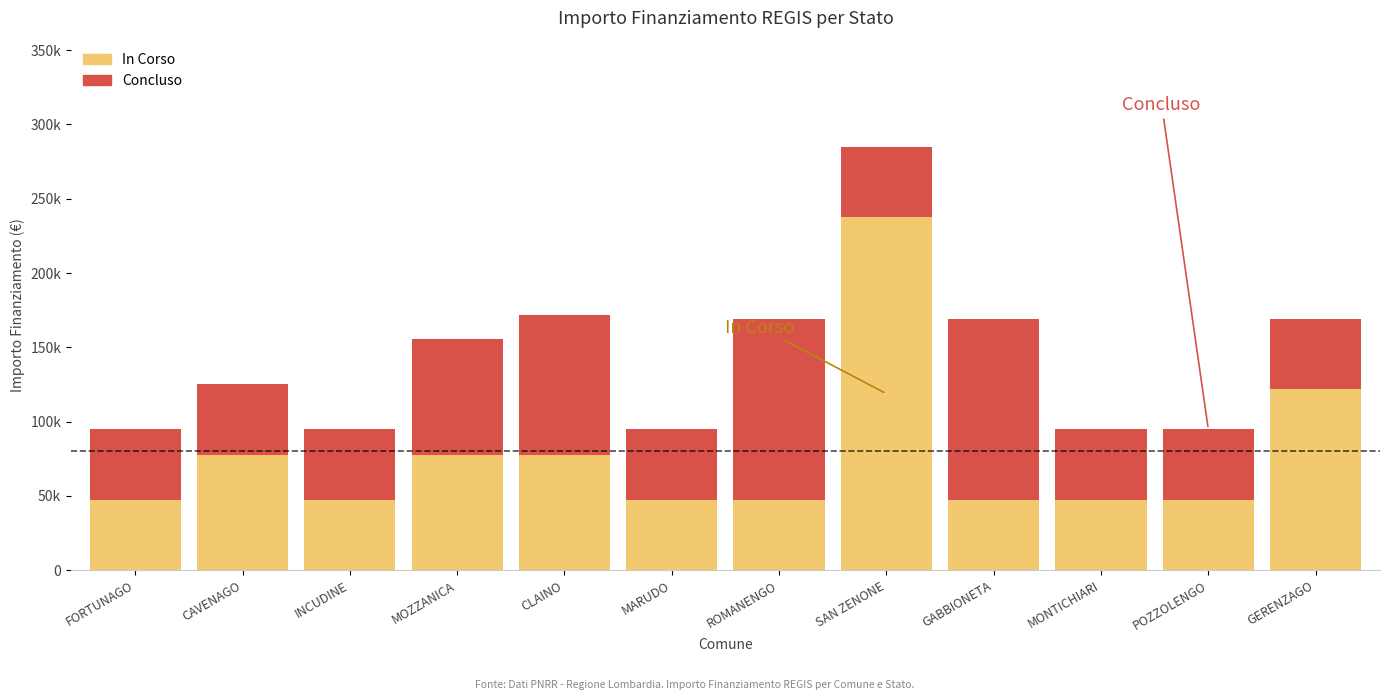

Read the In Corso value at INCUDINE.

47427